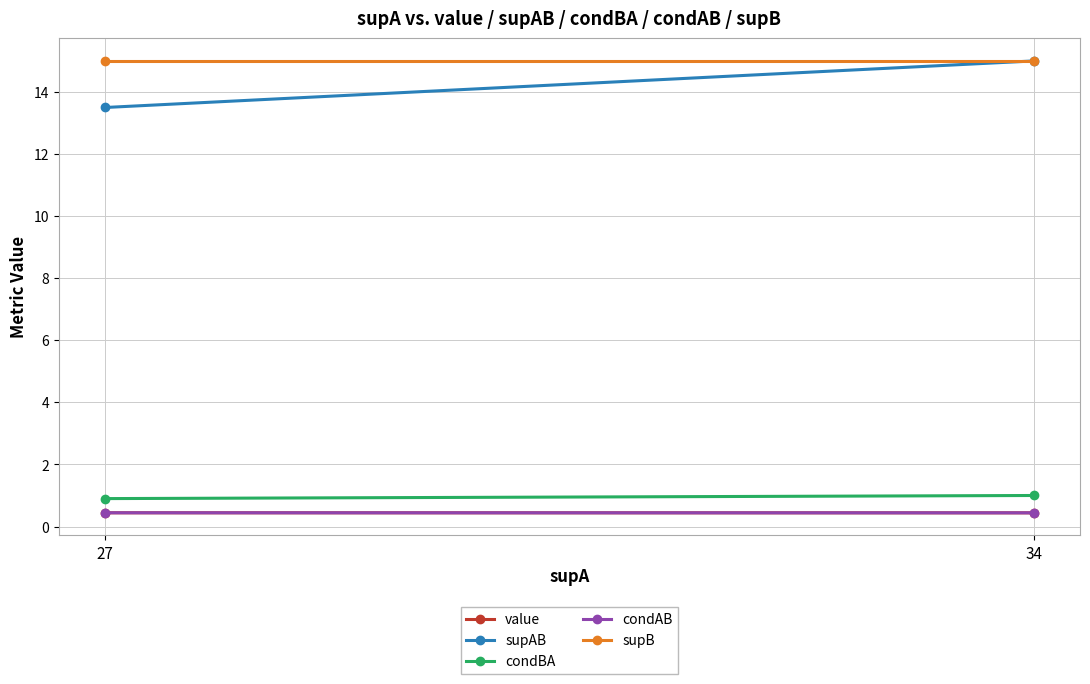

How many data points in supAB are less than 15?

1